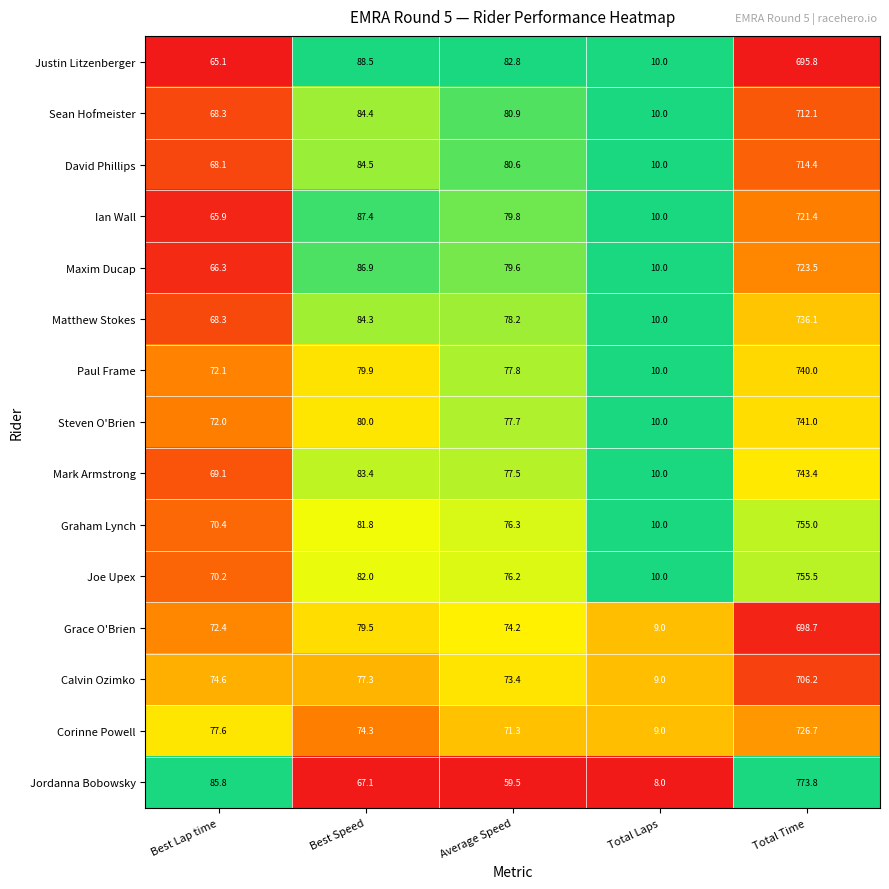

Where is Joe Upex nearest to the value 382?

Best Speed